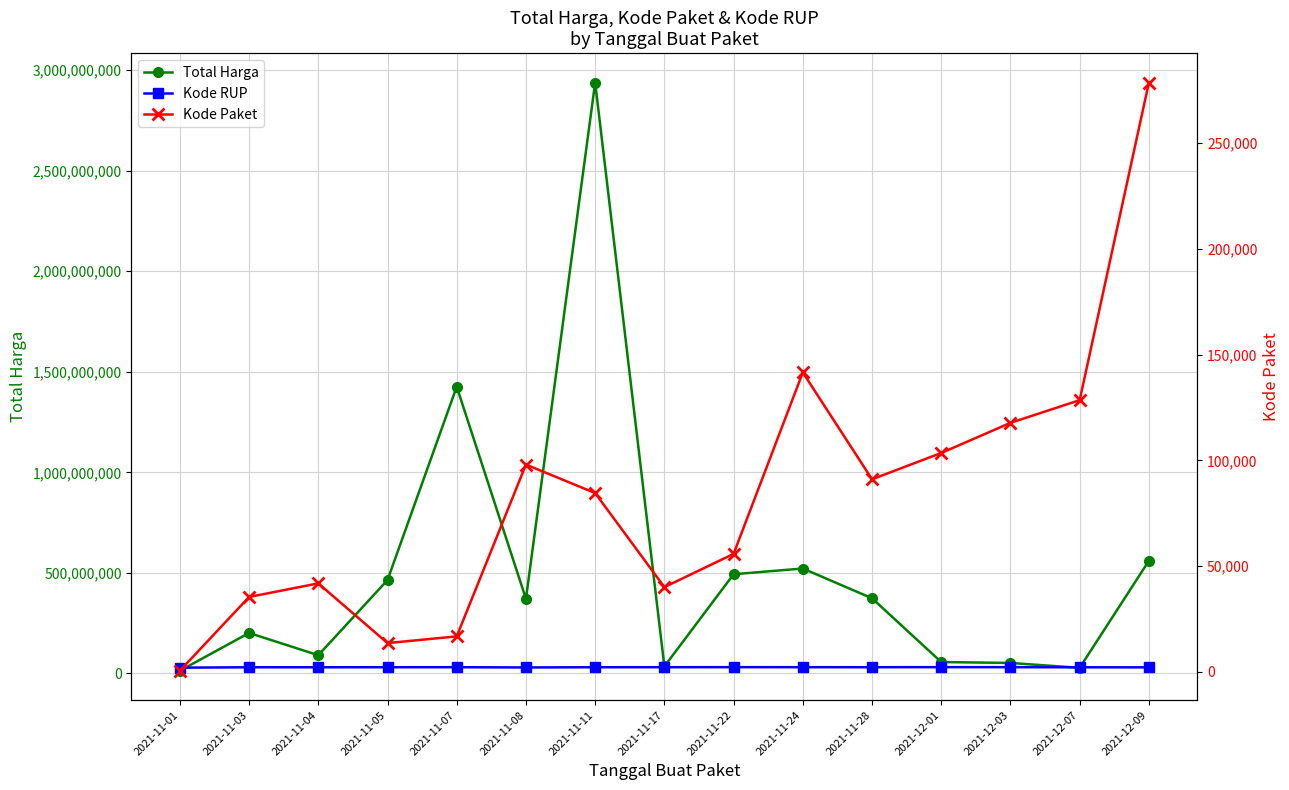

At 2021-11-11, list the series in order from largest to smallest.

Total Harga, Kode RUP, Kode Paket